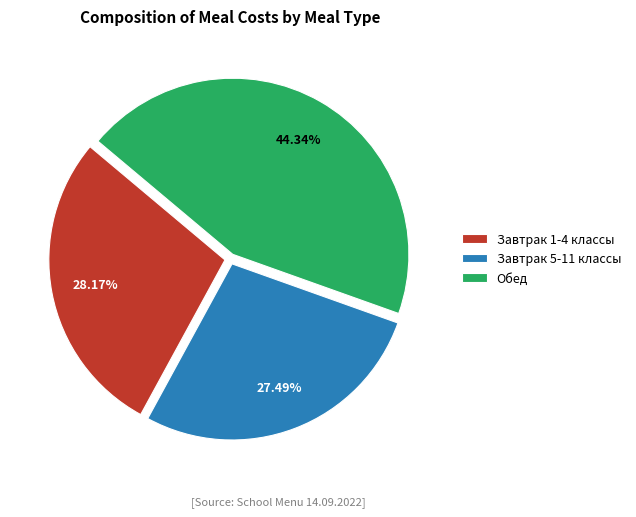

Which slice is the largest?

Обед